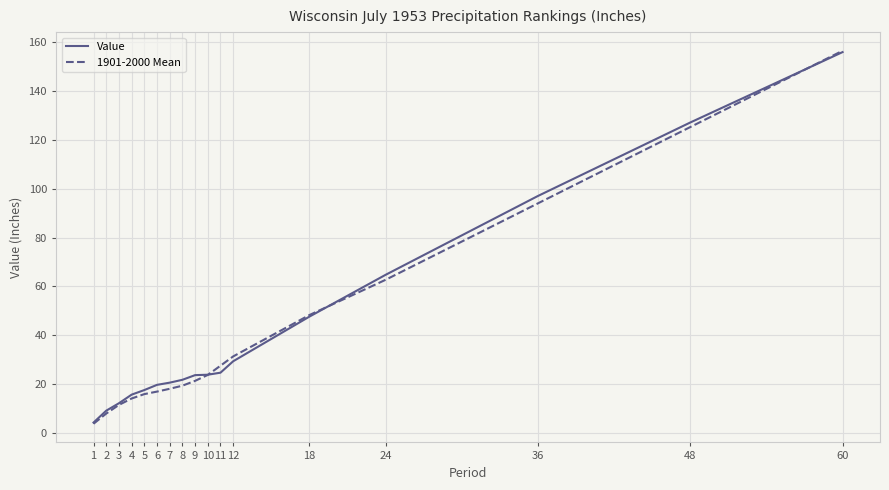

True or false: Value has a value of 13.9 at 8.

False